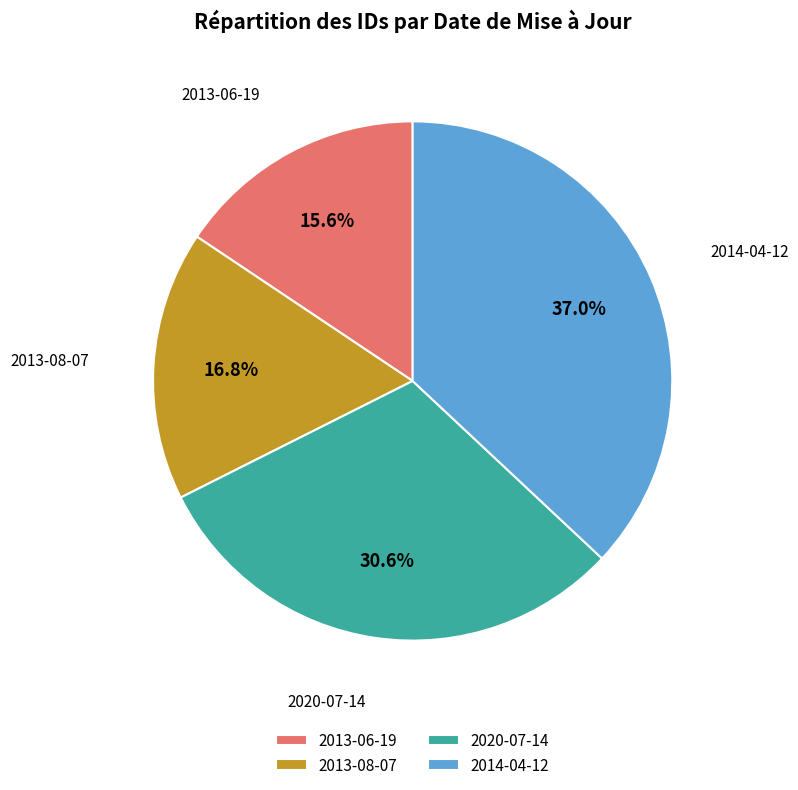

True or false: 2013-08-07 accounts for 26% of the total.

False